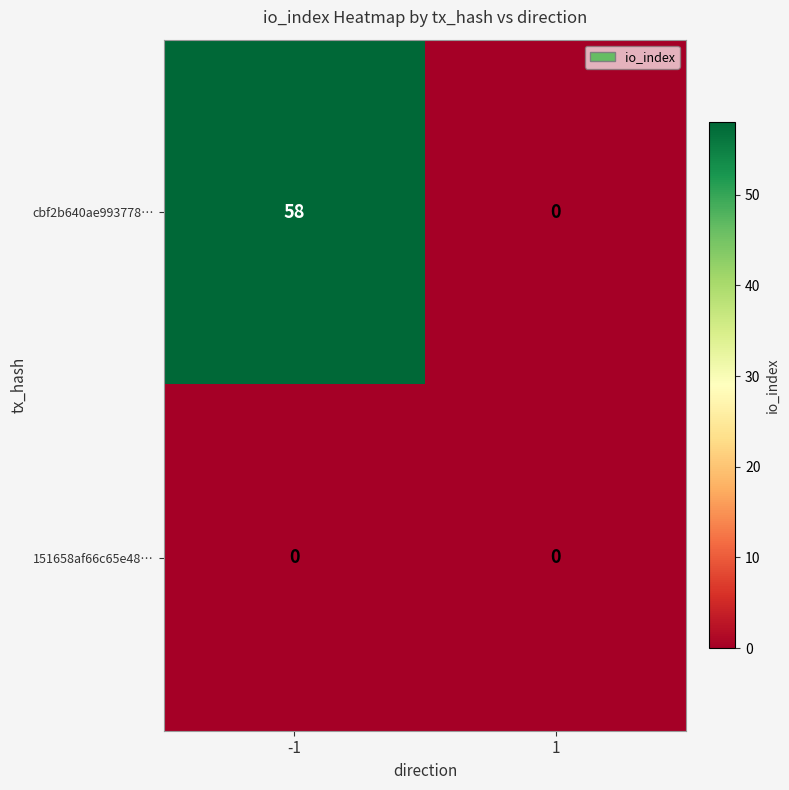

Which series has the largest total across all categories?

cbf2b640ae993778…